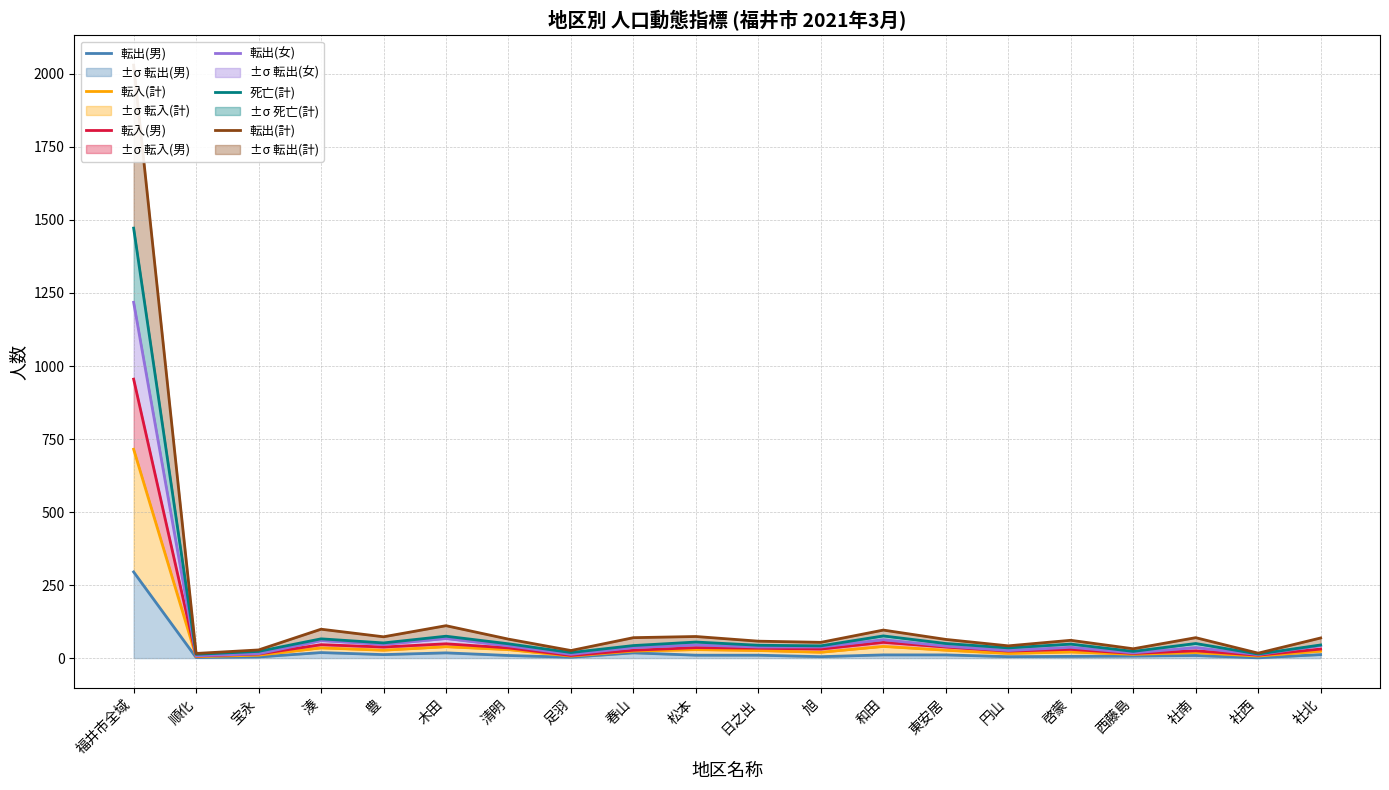

At how many categories does at least one series exceed 1413?

1